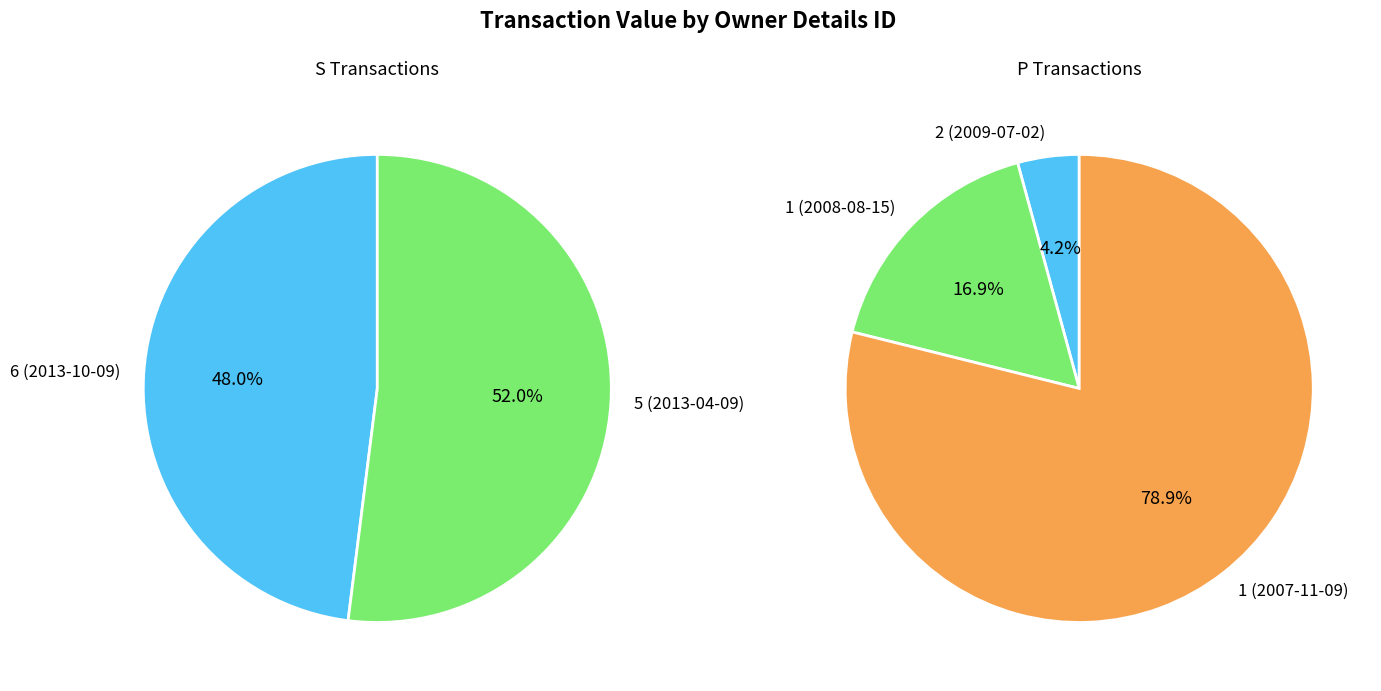

Is it true that 1 (2008-08-15) is 1% of the pie?

False